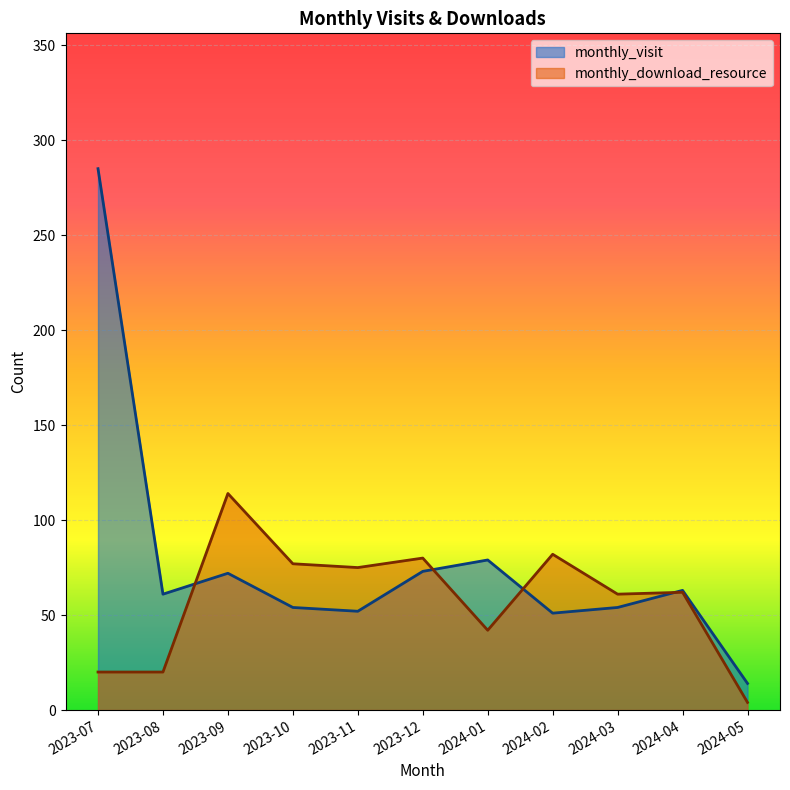

True or false: monthly_visit has more than 0 points higher than both neighbors.

True